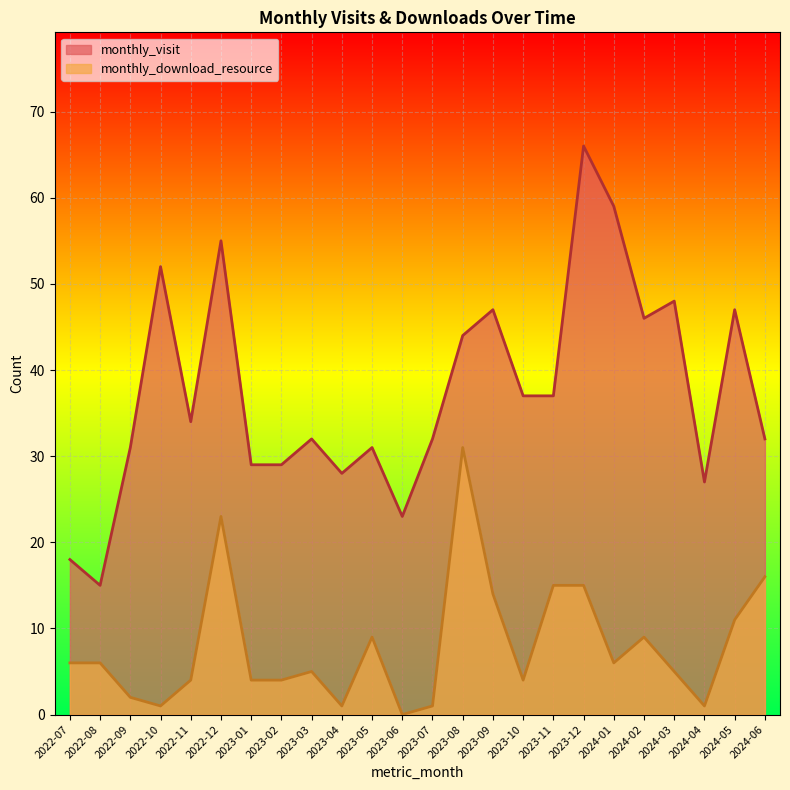

How many categories are shown in the chart?

24